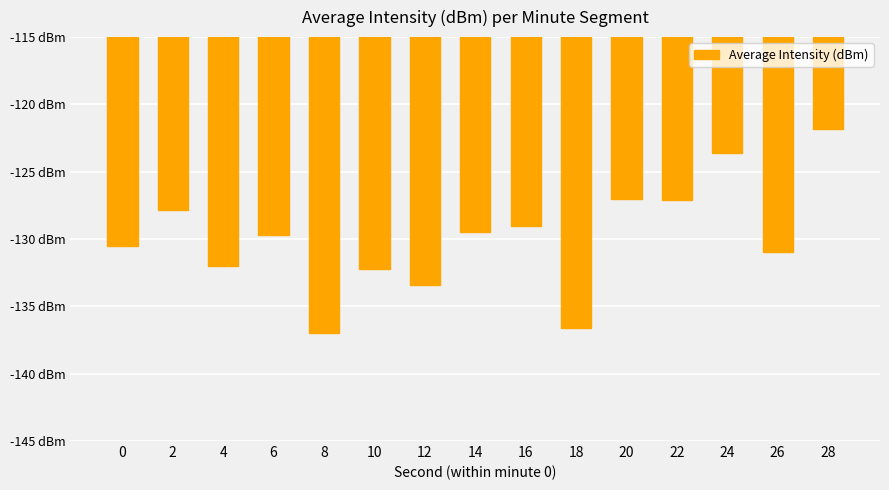

At which category does the chart reach its peak across all series?

28